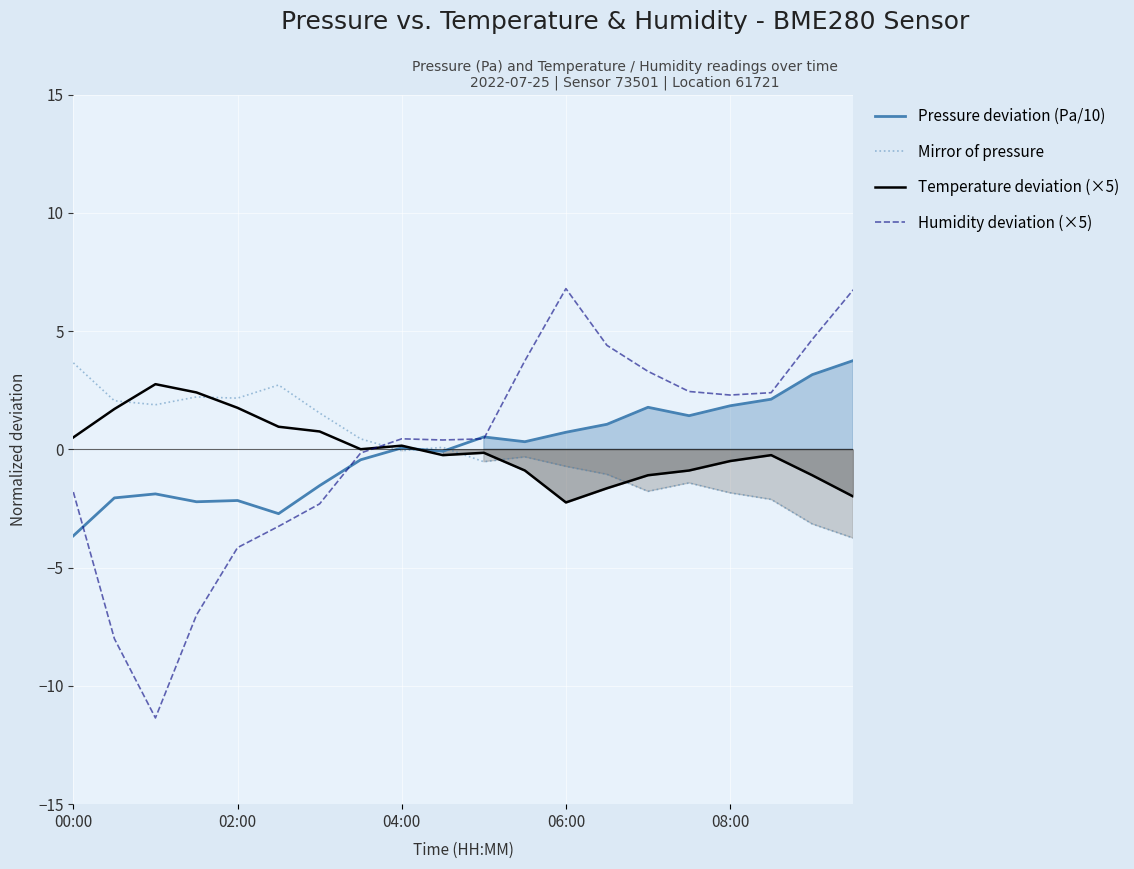

What is the sum of the Humidity deviation (×5) values at 14 and 11?

7.0